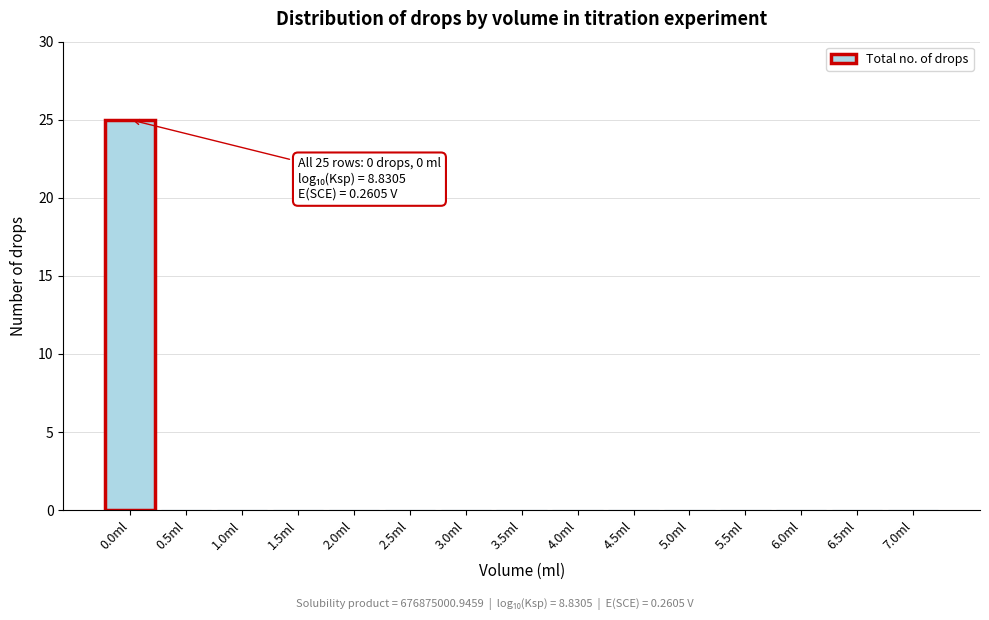

Reading right to left, transcribe all the data shown in this chart.

7.0ml=0	6.5ml=0	6.0ml=0	5.5ml=0	5.0ml=0	4.5ml=0	4.0ml=0	3.5ml=0	3.0ml=0	2.5ml=0	2.0ml=0	1.5ml=0	1.0ml=0	0.5ml=0	0.0ml=25